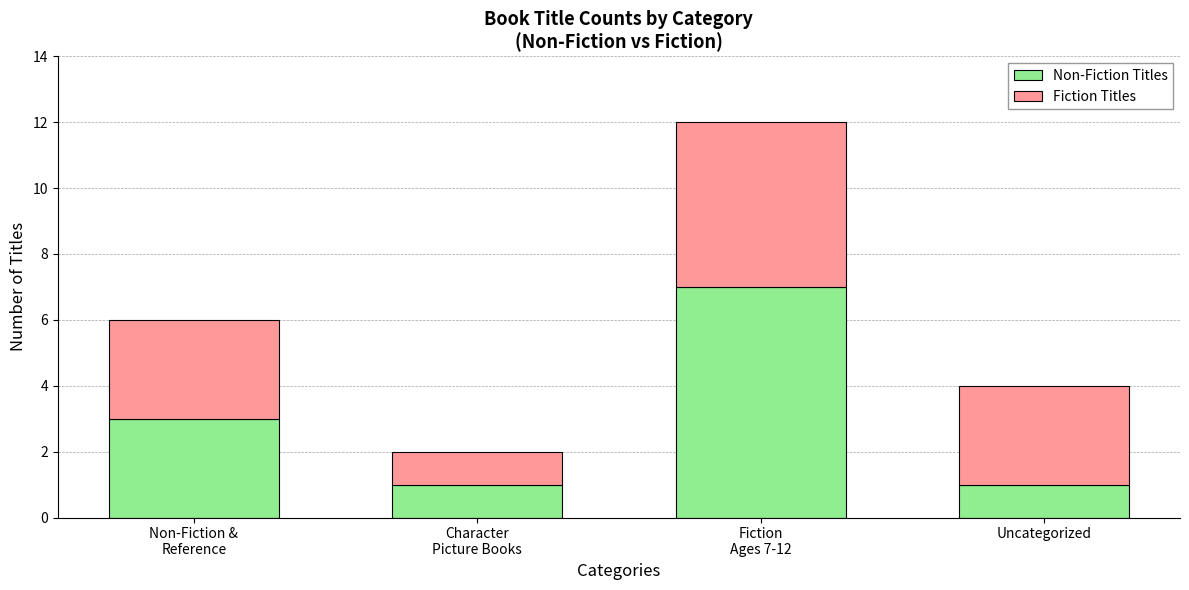

Which has a higher value, Character
Picture Books or Uncategorized?

Character
Picture Books